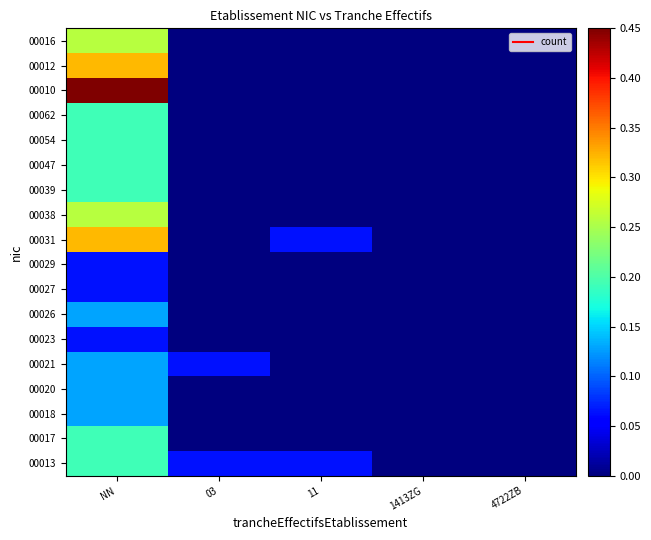

Which has a higher value, 11 or 1413ZG?

11